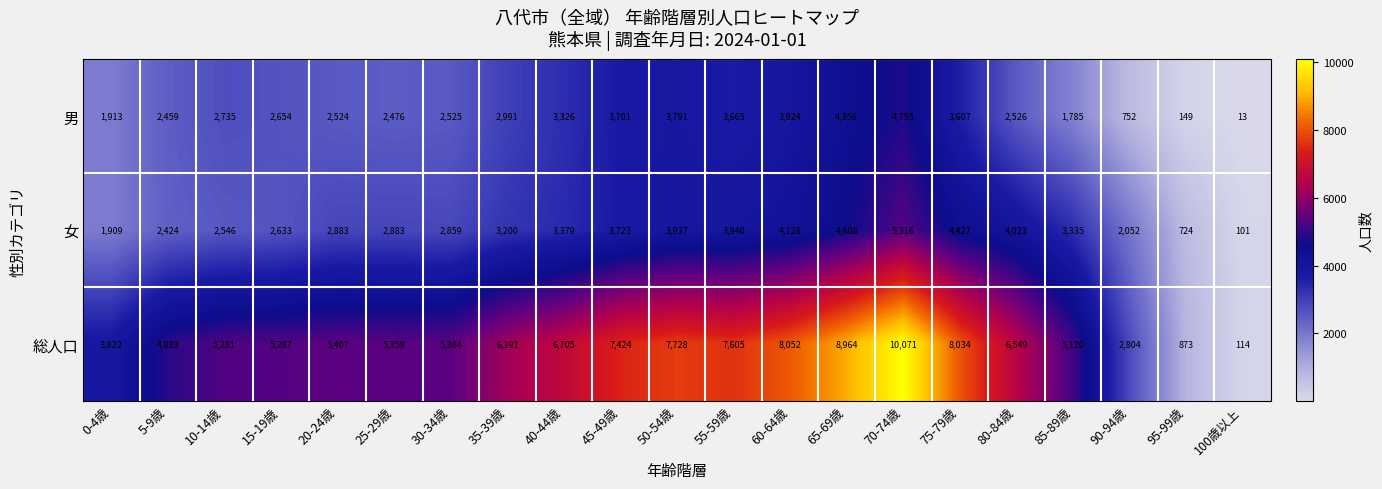

Which label corresponds to the largest value in the chart?

70-74歳